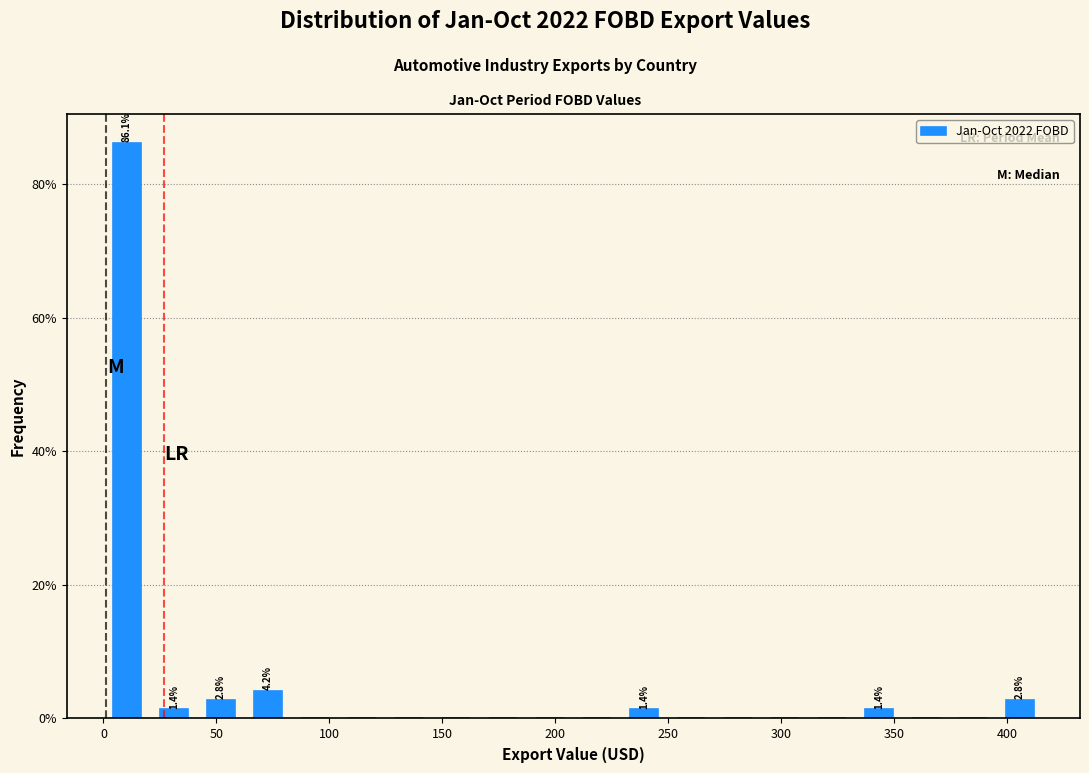

Over which range of the x-axis is the bar tallest?

0 to 20